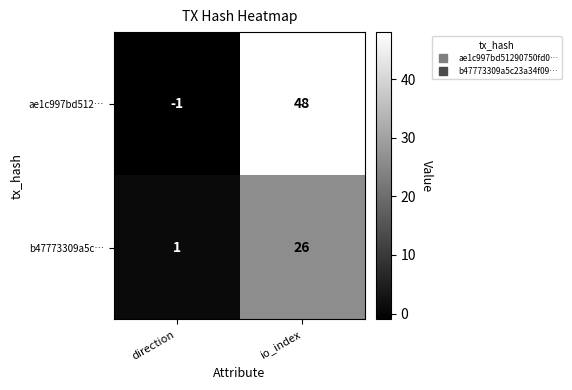

Which series changed the most between direction and io_index?

ae1c997bd512…